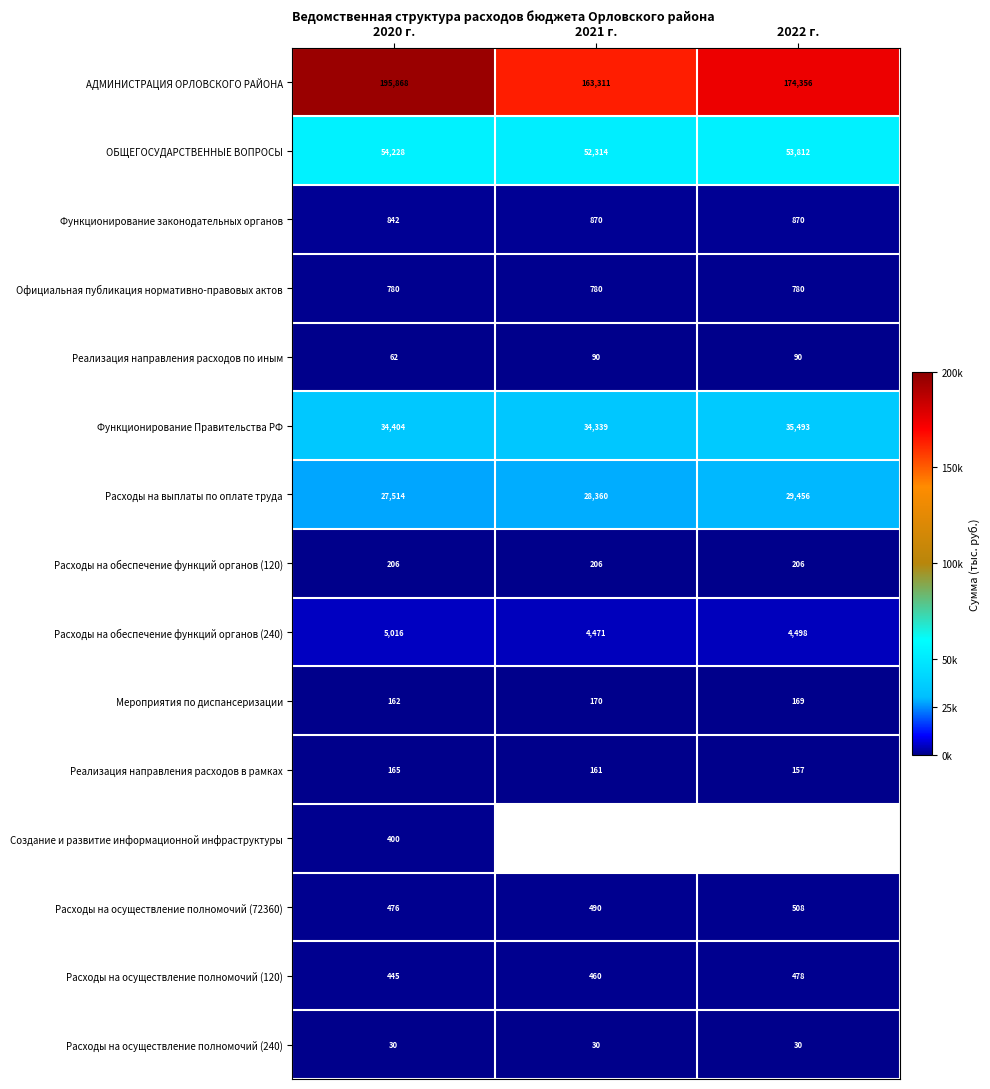

What is the sum of the Расходы на осуществление полномочий (120) values at 2021 г. and 2020 г.?

905.0